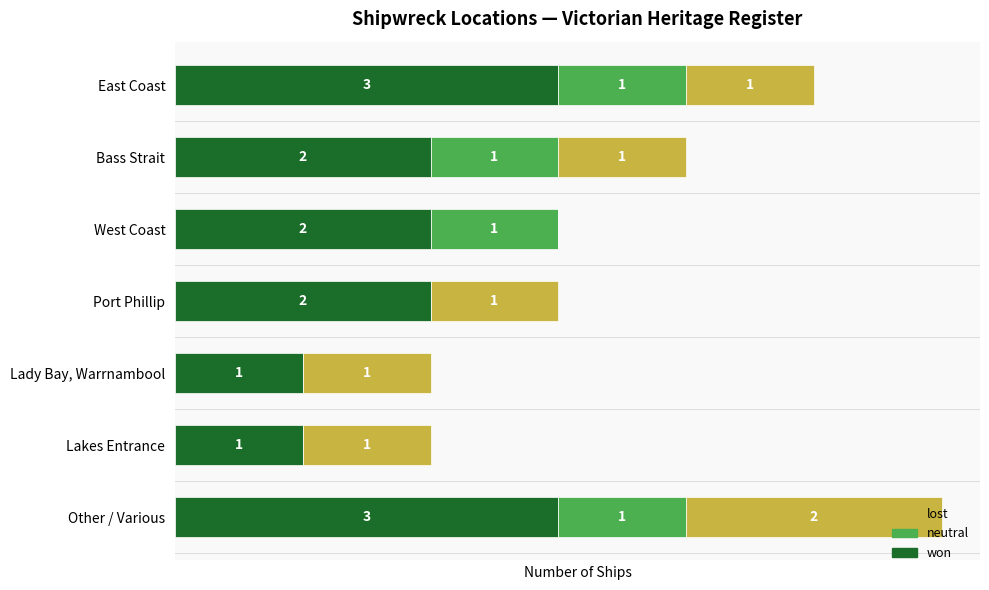

What are all the series names shown in the legend?

lost, neutral, won